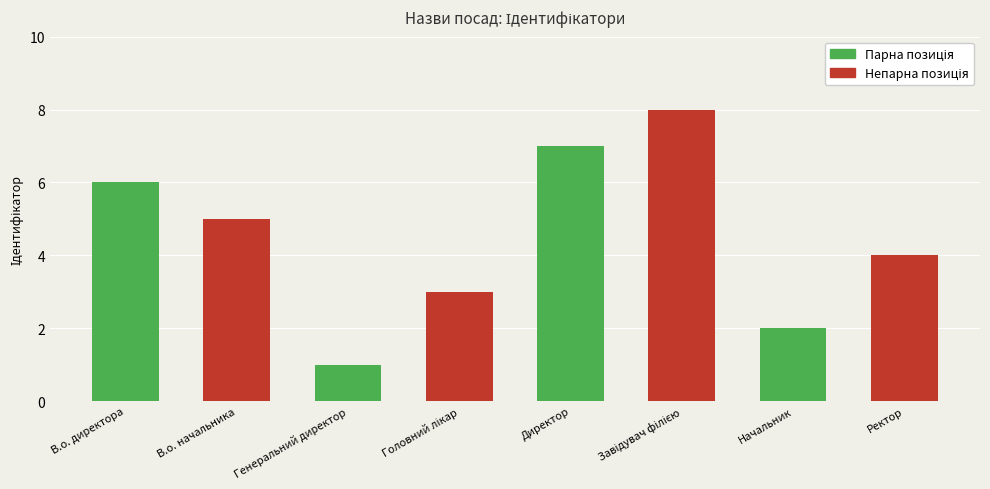

Reading left to right, transcribe all the data shown in this chart.

В.о. директора=6	В.о. начальника=5	Генеральний директор=1	Головний лікар=3	Директор=7	Завідувач філією=8	Начальник=2	Ректор=4